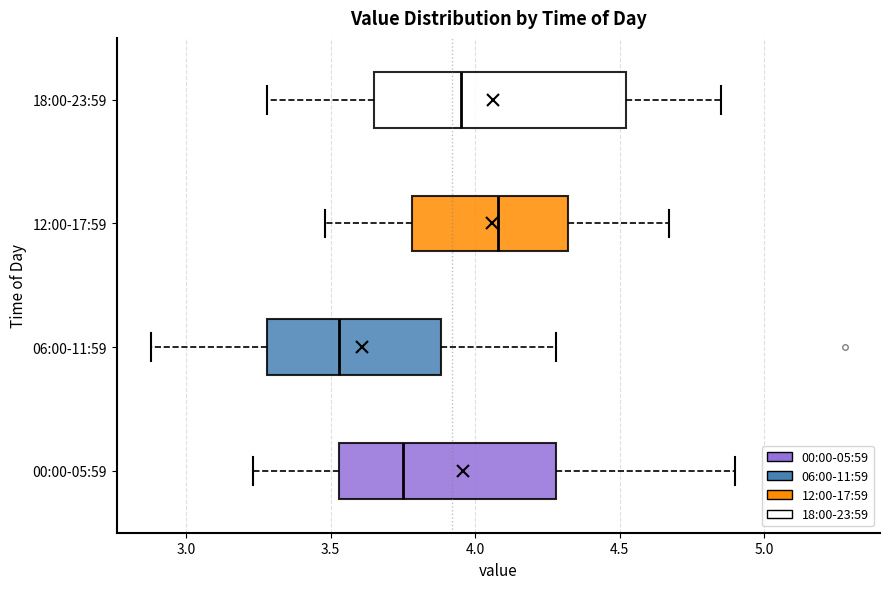

Where does the left whisker of the box for 12:00-17:59 end on the x-axis? The values are not printed on the chart, so give them approximately, as read against the axis.

3.50